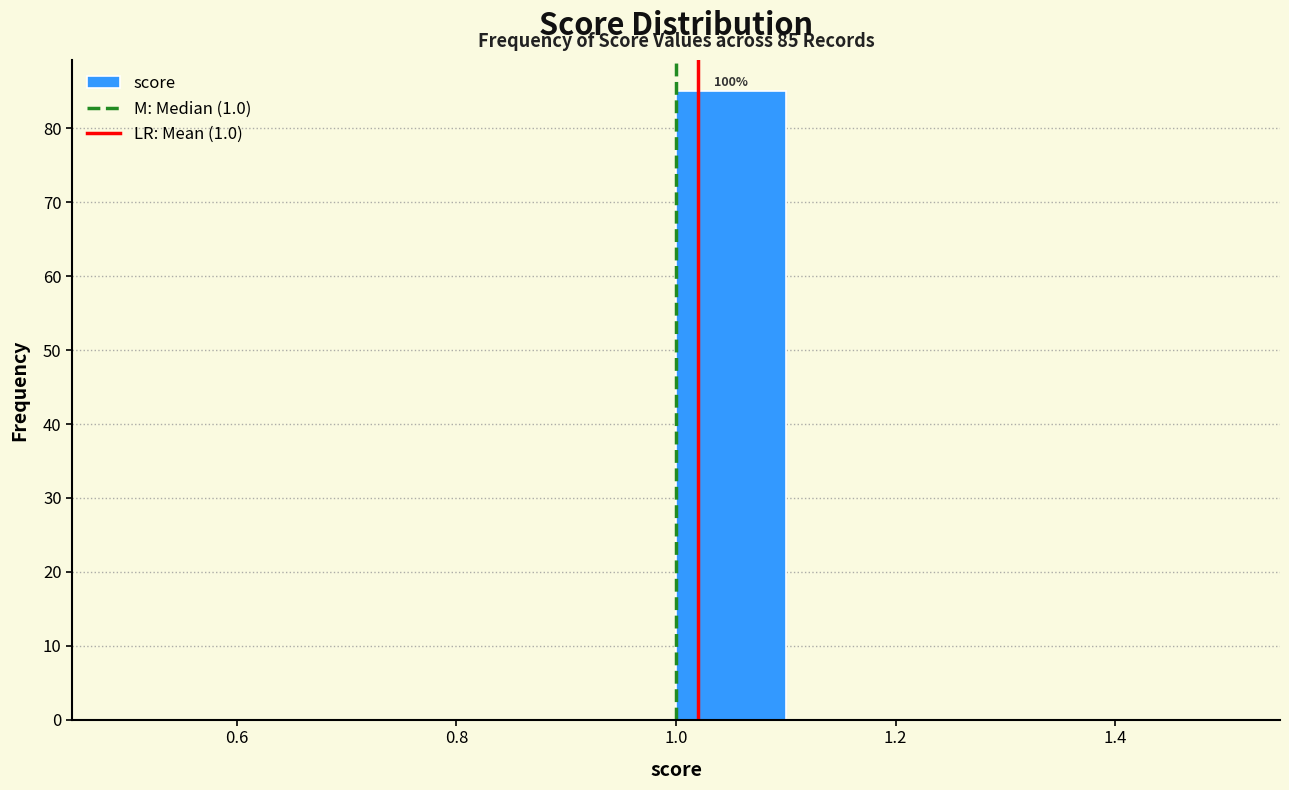

Over which range of the x-axis is the bar tallest?

1.0 to 1.1